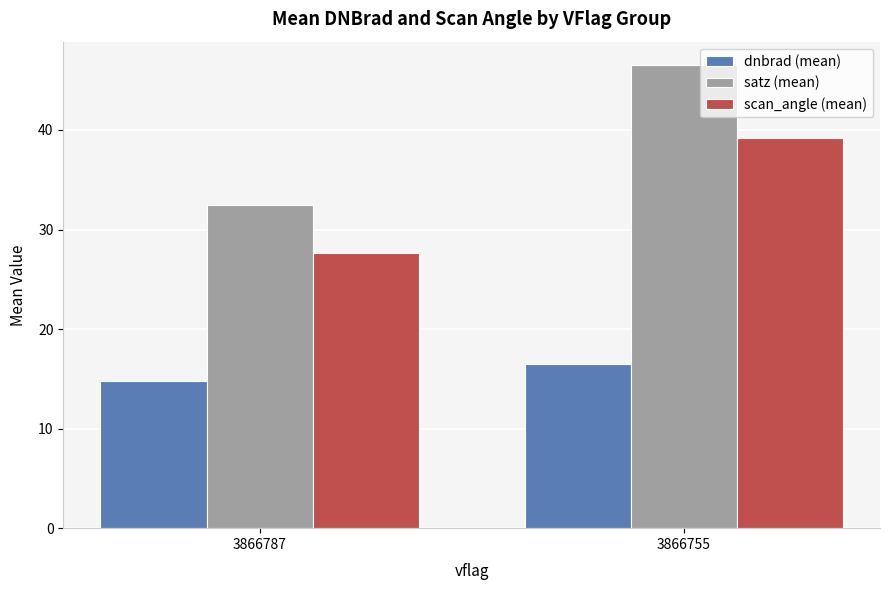

Rank the series by their average value, from lowest to highest.

dnbrad (mean), scan_angle (mean), satz (mean)